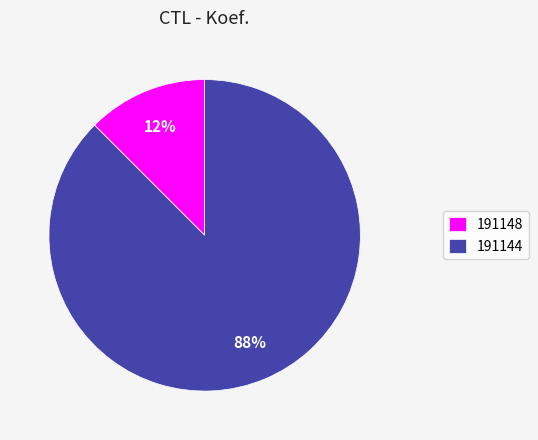

To the nearest percent, what is the combined percentage of 191148 and 191144?

100%